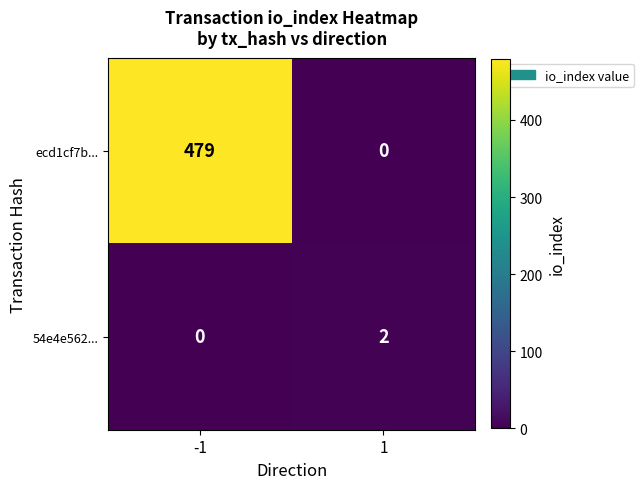

Reading right to left, transcribe all the data shown in this chart.

ecd1cf7b...: 1=0	-1=479
54e4e562...: 1=2	-1=0